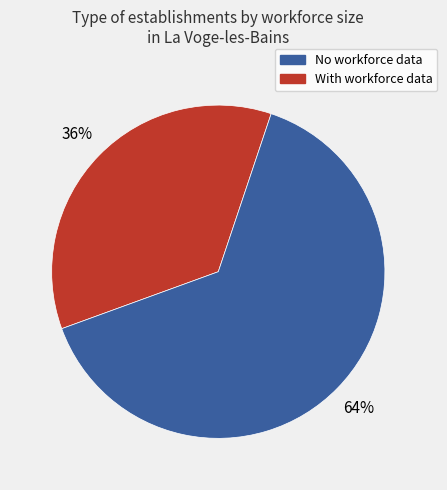

Does any single category account for the majority?

Yes